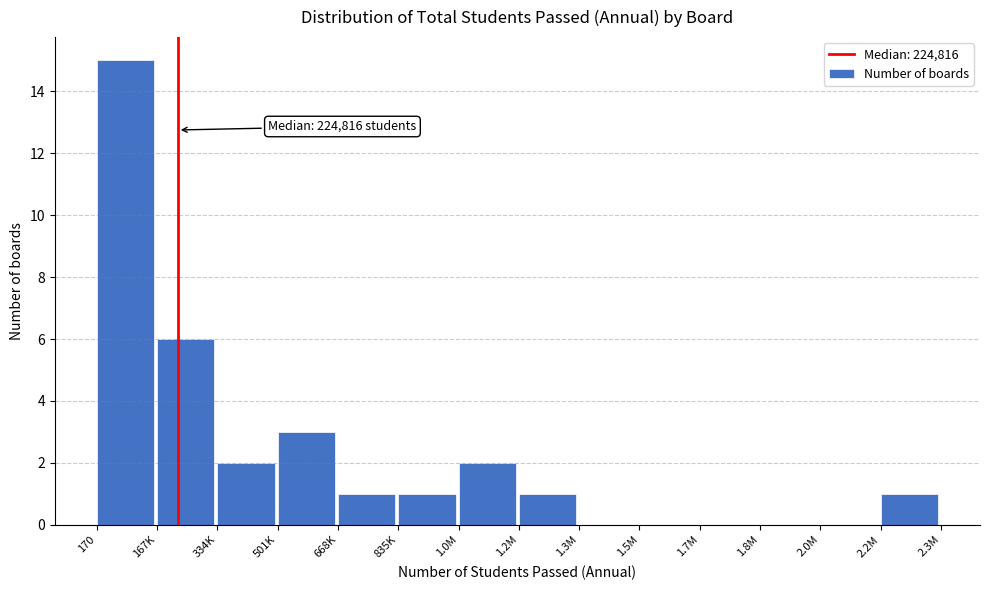

Reading right to left, extract all data points from this chart.

2.2M=1	2.0M=0	1.8M=0	1.7M=0	1.5M=0	1.3M=0	1.2M=1	1.0M=2	835K=1	668K=1	501K=3	334K=2	167K=6	170=15